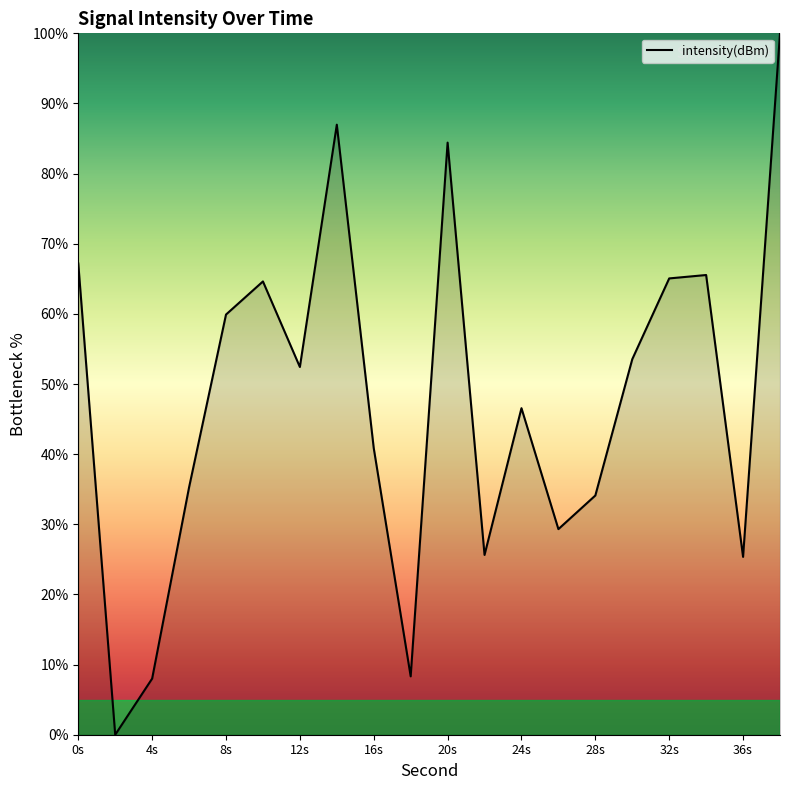

What is the maximum value shown in the chart?

100.0